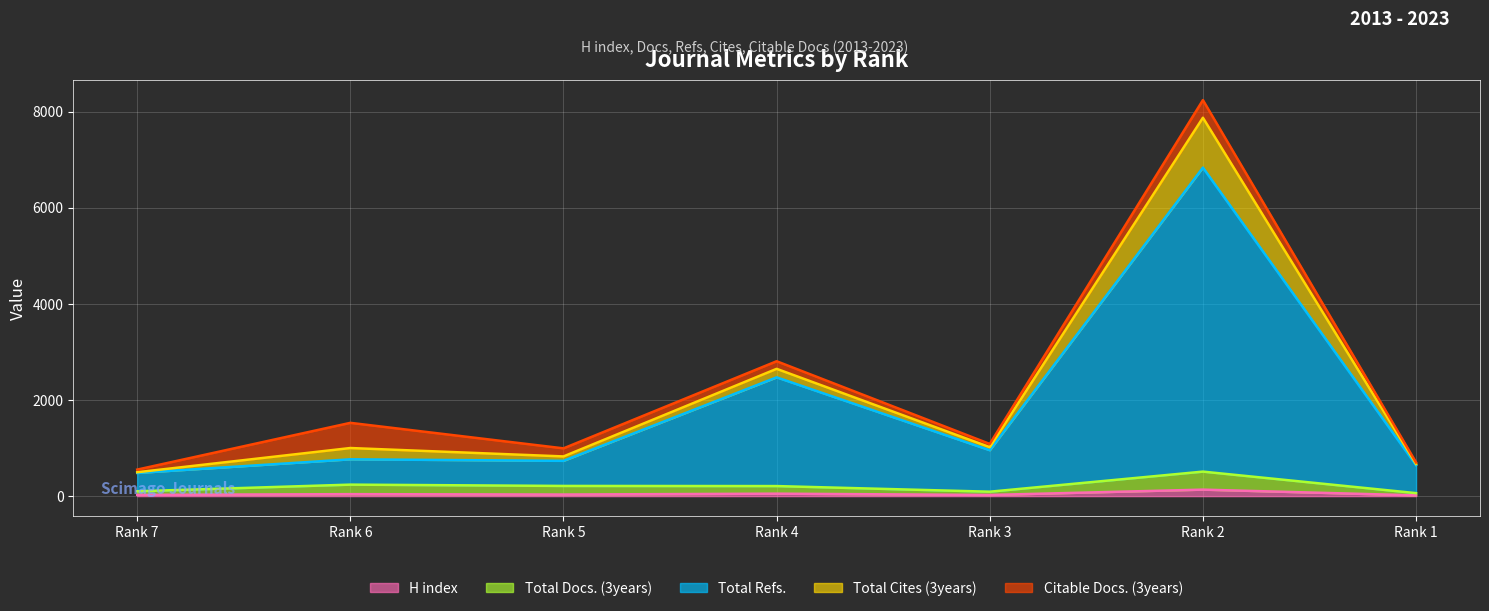

The Total Docs. (3years) series shows 58 at Rank 4. True or false?

False